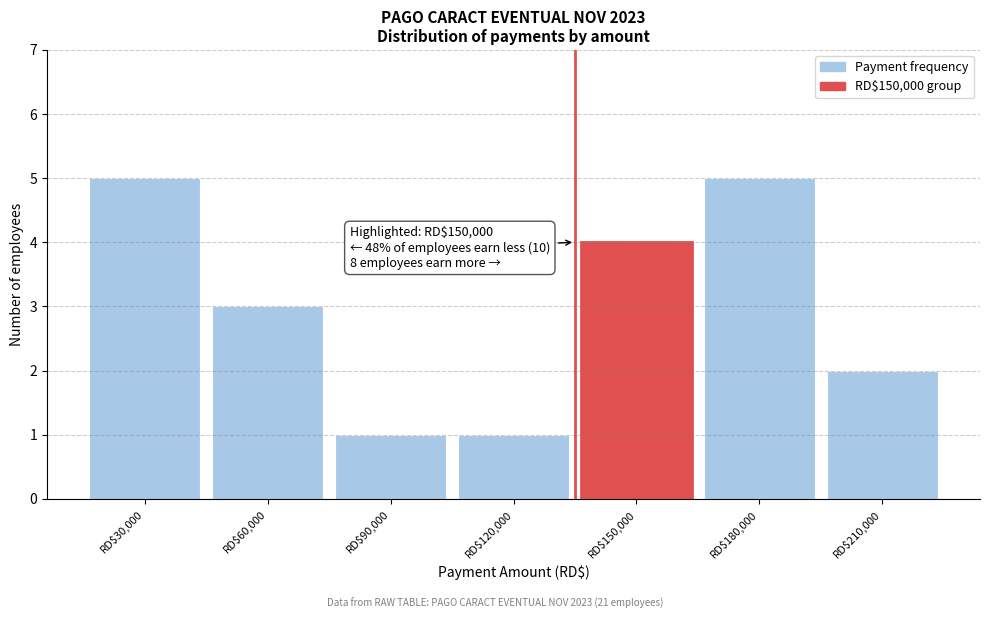

Reading left to right, list all the values displayed in this chart.

5	3	1	1	4	5	2